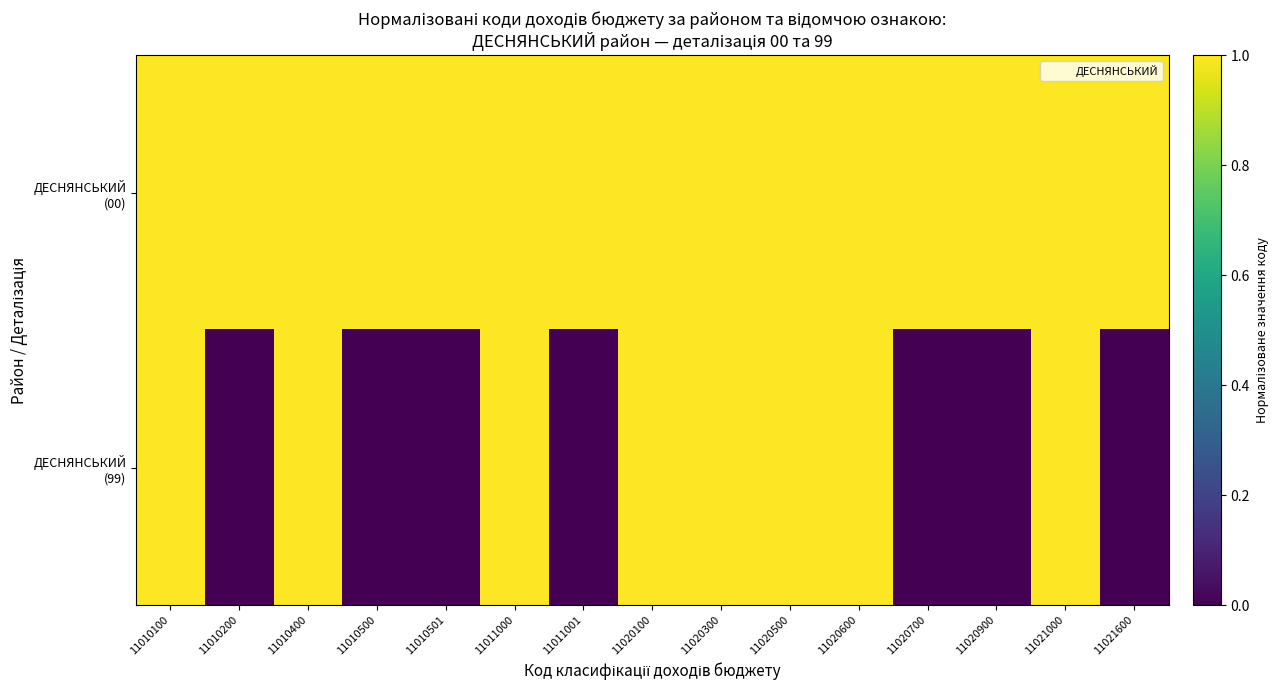

What is the spread (max minus min) of values at 11021600?

1